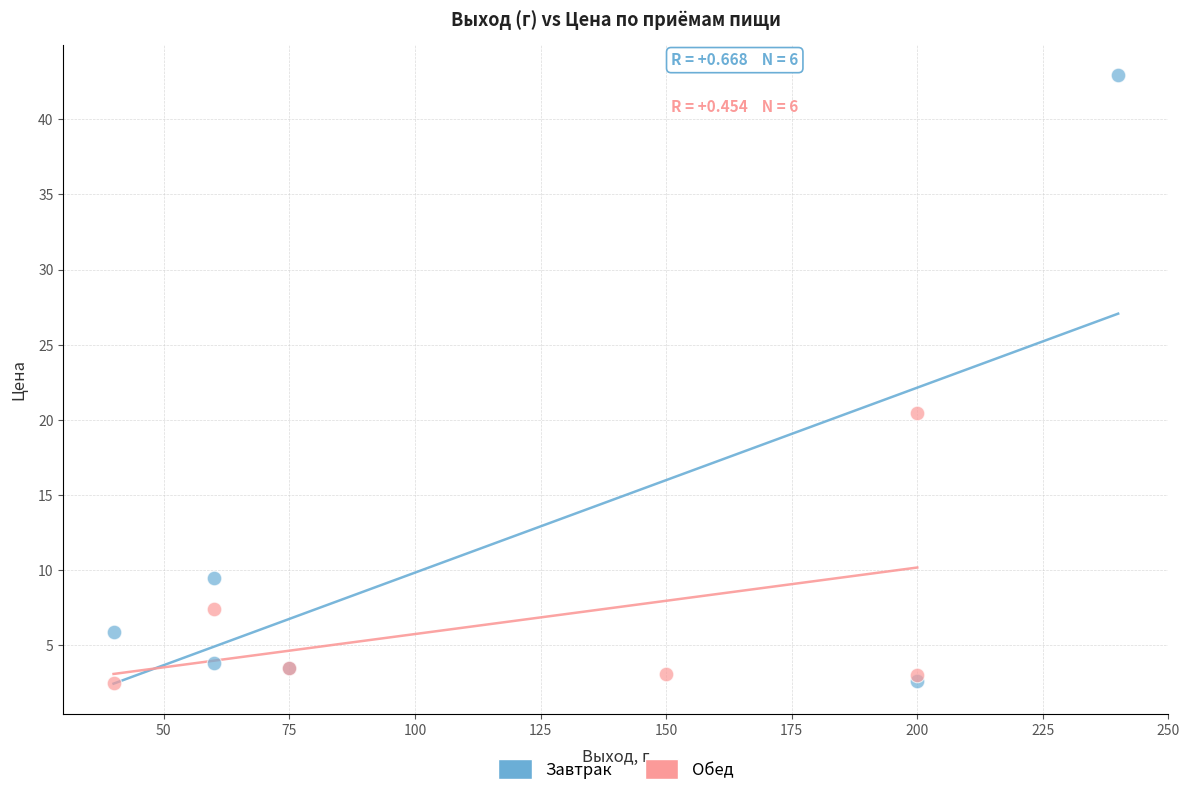

Which series reaches the maximum Y coordinate?

Завтрак